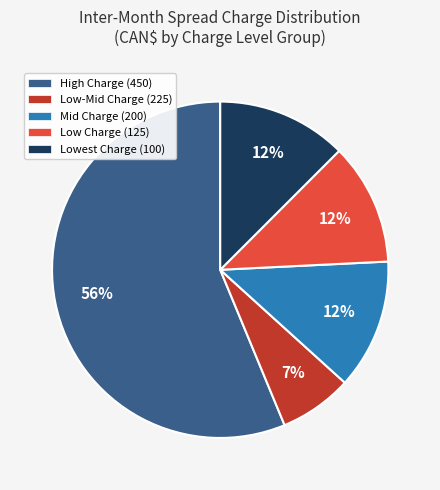

Count the number of slices in the pie.

5